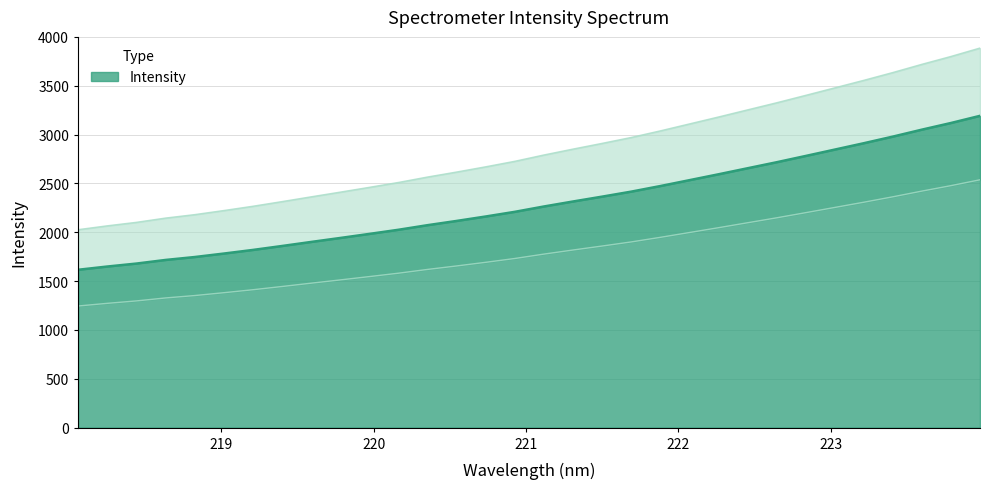

True or false: the data shows 3050.5 at 223.5987.

True